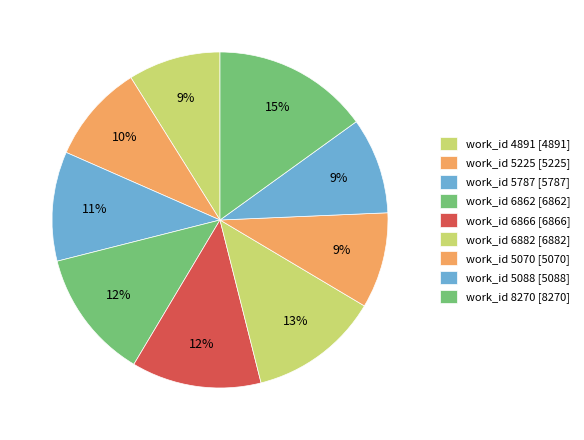

Does work_id 6882 represent more than half of the total?

No